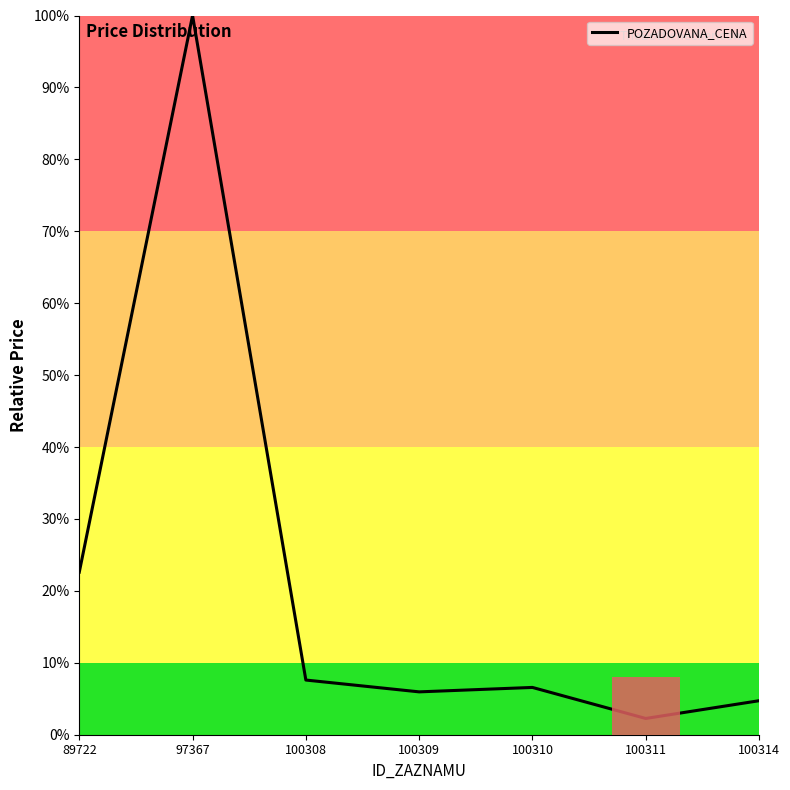

What is the difference between the maximum and minimum values?

97.7